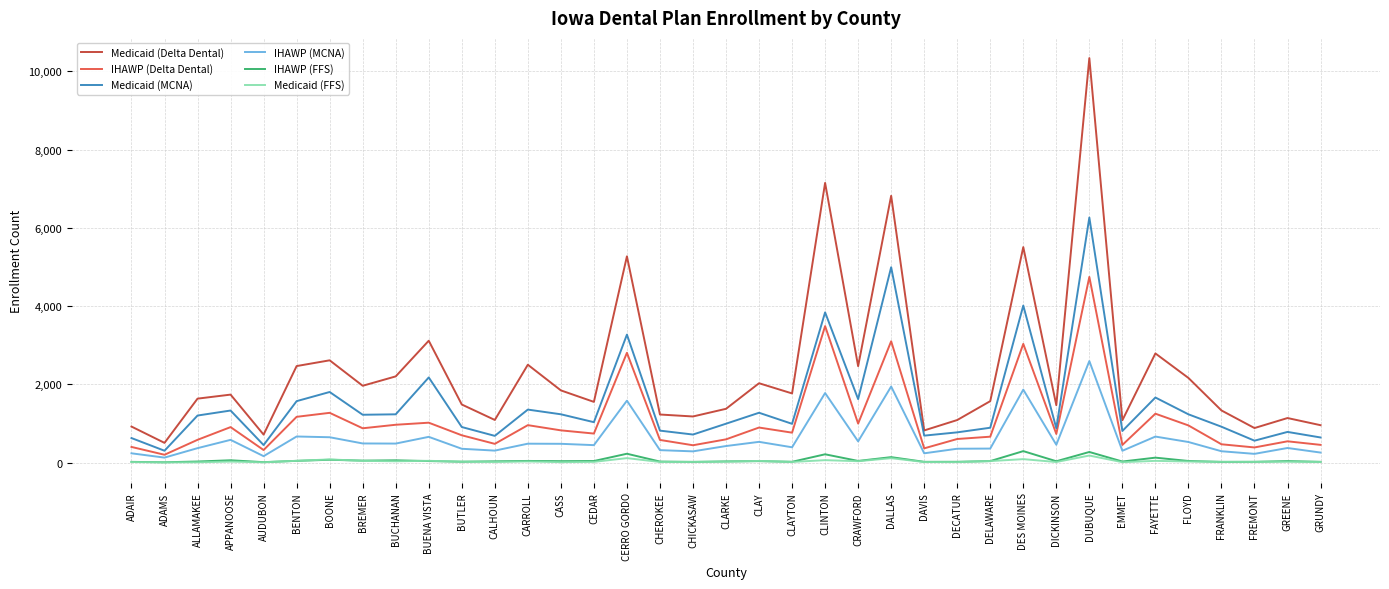

Which category has the highest value across all series?

DUBUQUE